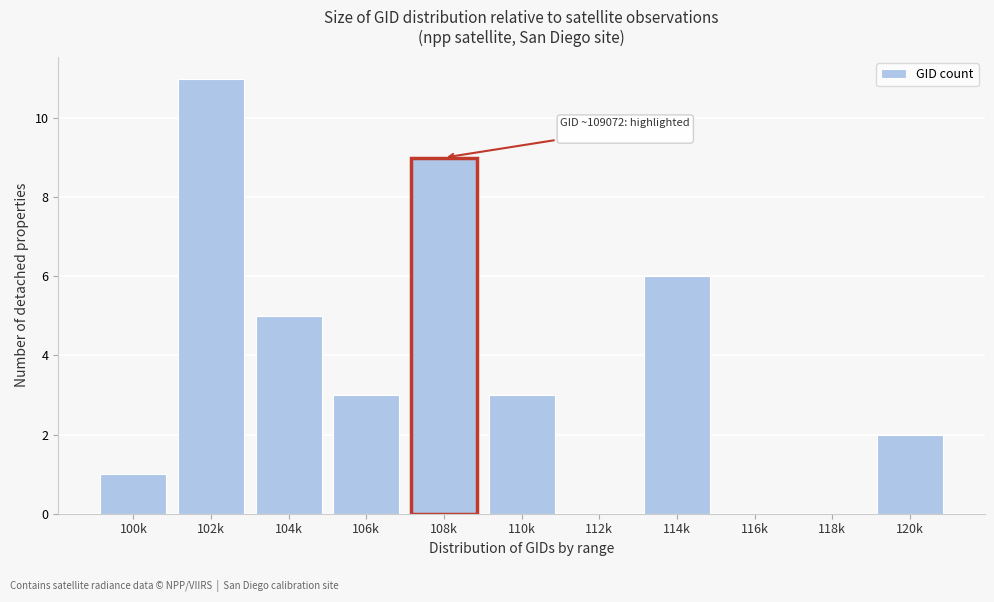

Reading left to right, extract all data points from this chart.

100k=1	102k=11	104k=5	106k=3	108k=9	110k=3	112k=0	114k=6	116k=0	118k=0	120k=2